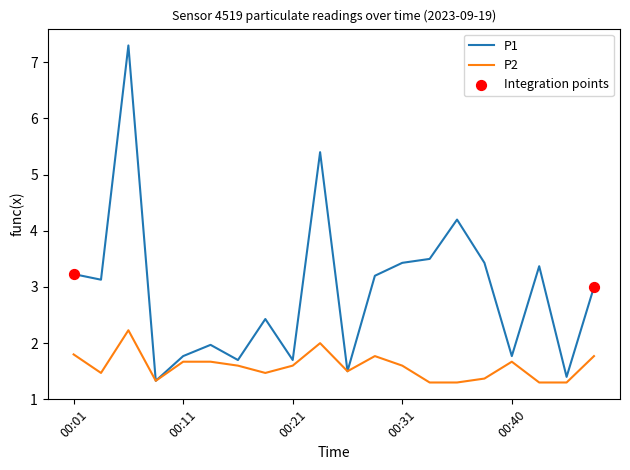

Which series has the largest total across all categories?

P1